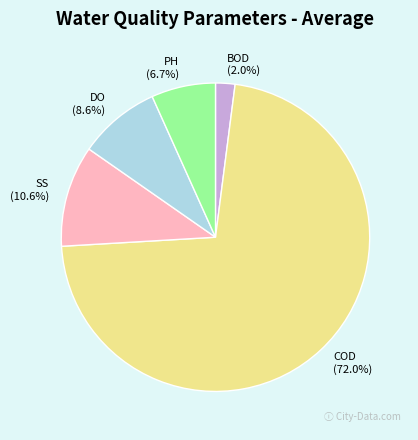

Between PH and BOD, which is larger?

PH